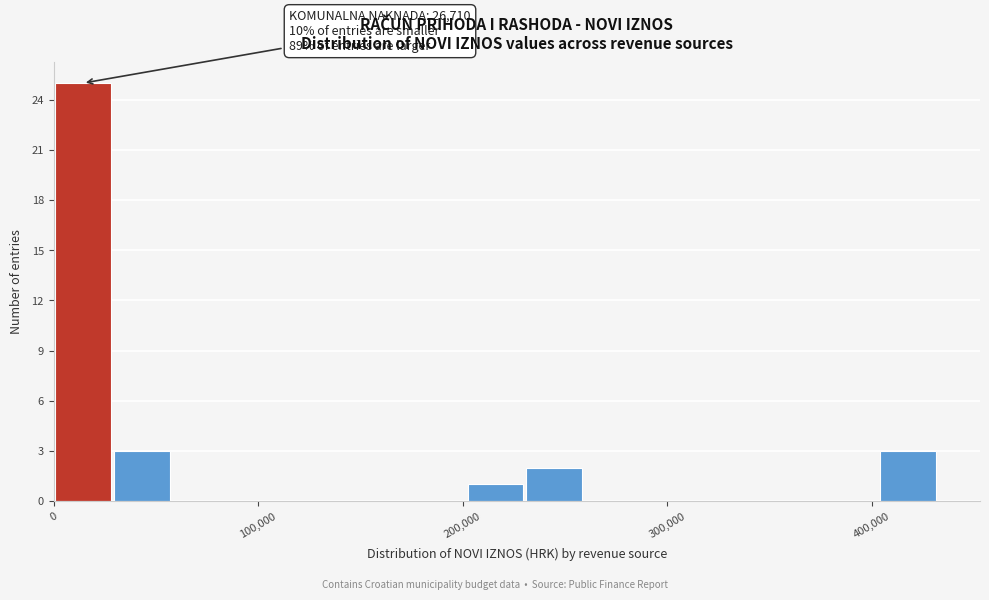

Around what value on the x-axis is the tallest bar? Give the approximate position of its centre, as read against the axis.

10000